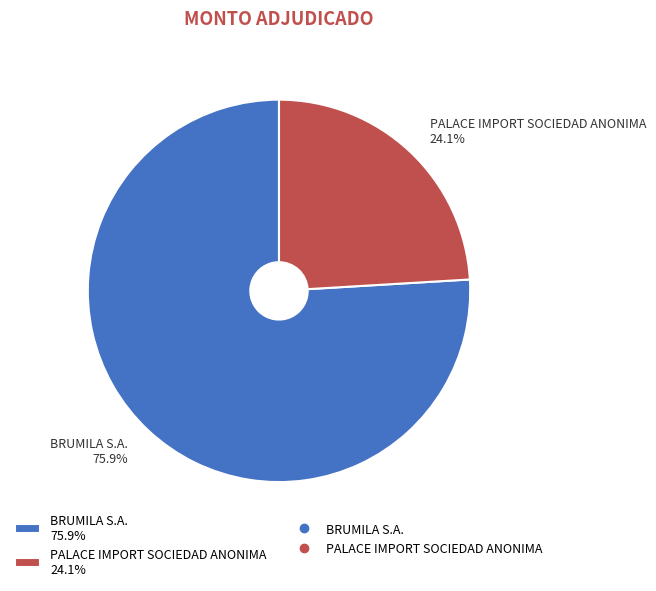

To the nearest percent, what is the average slice percentage?

50%